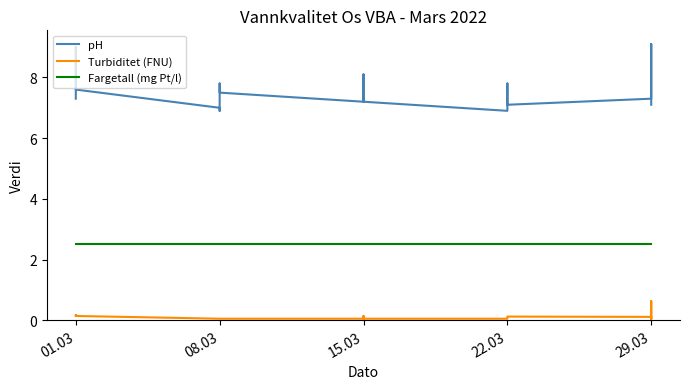

What is the label of the 22nd point from the right?

01.03